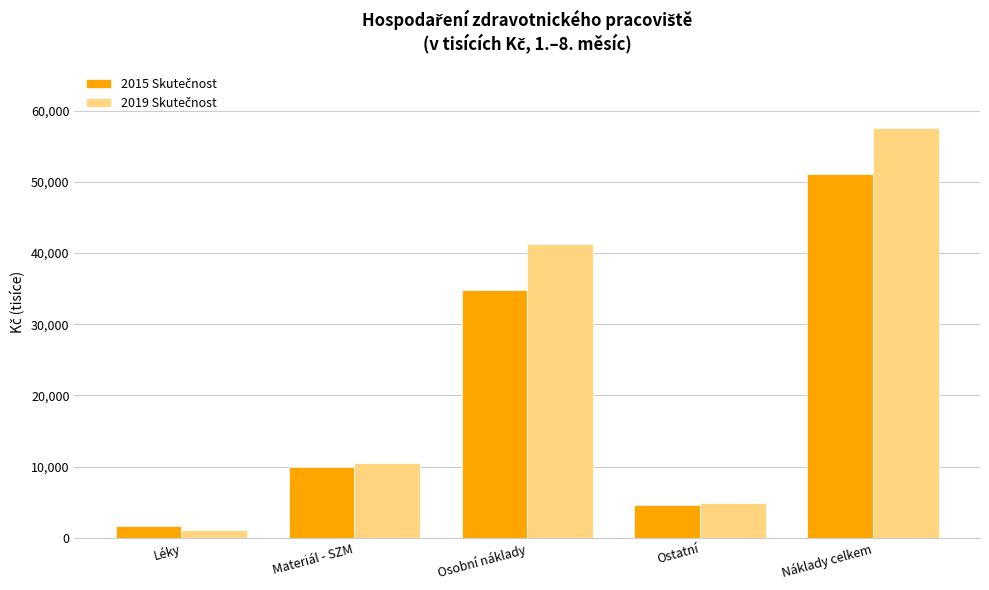

Which category has the lowest value across all series?

Léky